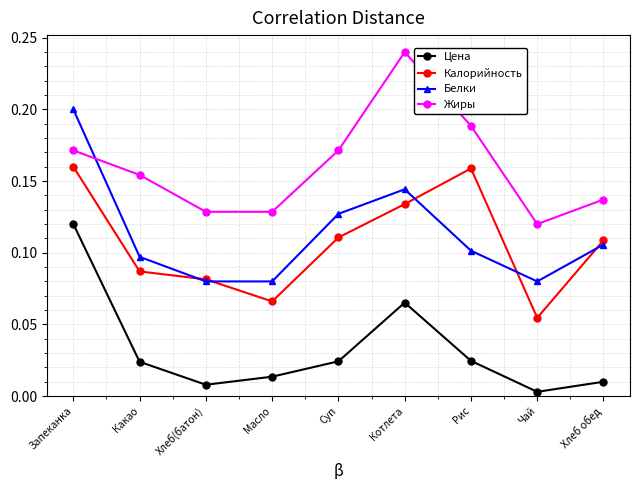

What is the sum of all Жиры values?

1.4